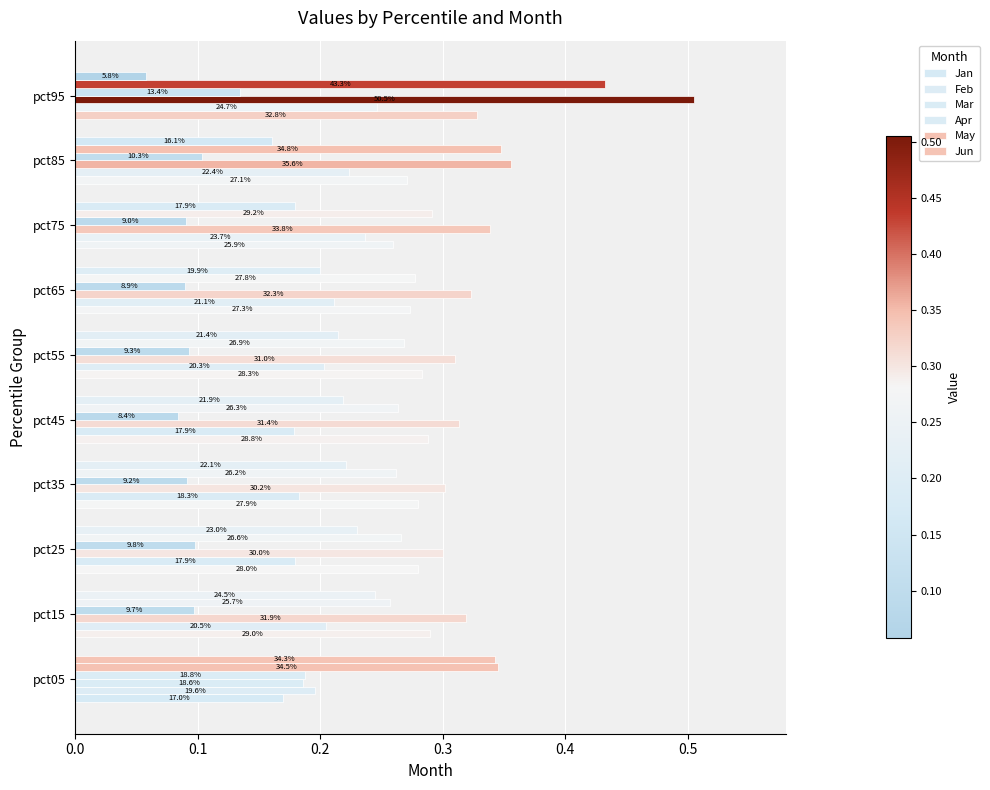

Does the chart contain stacked bars?

No